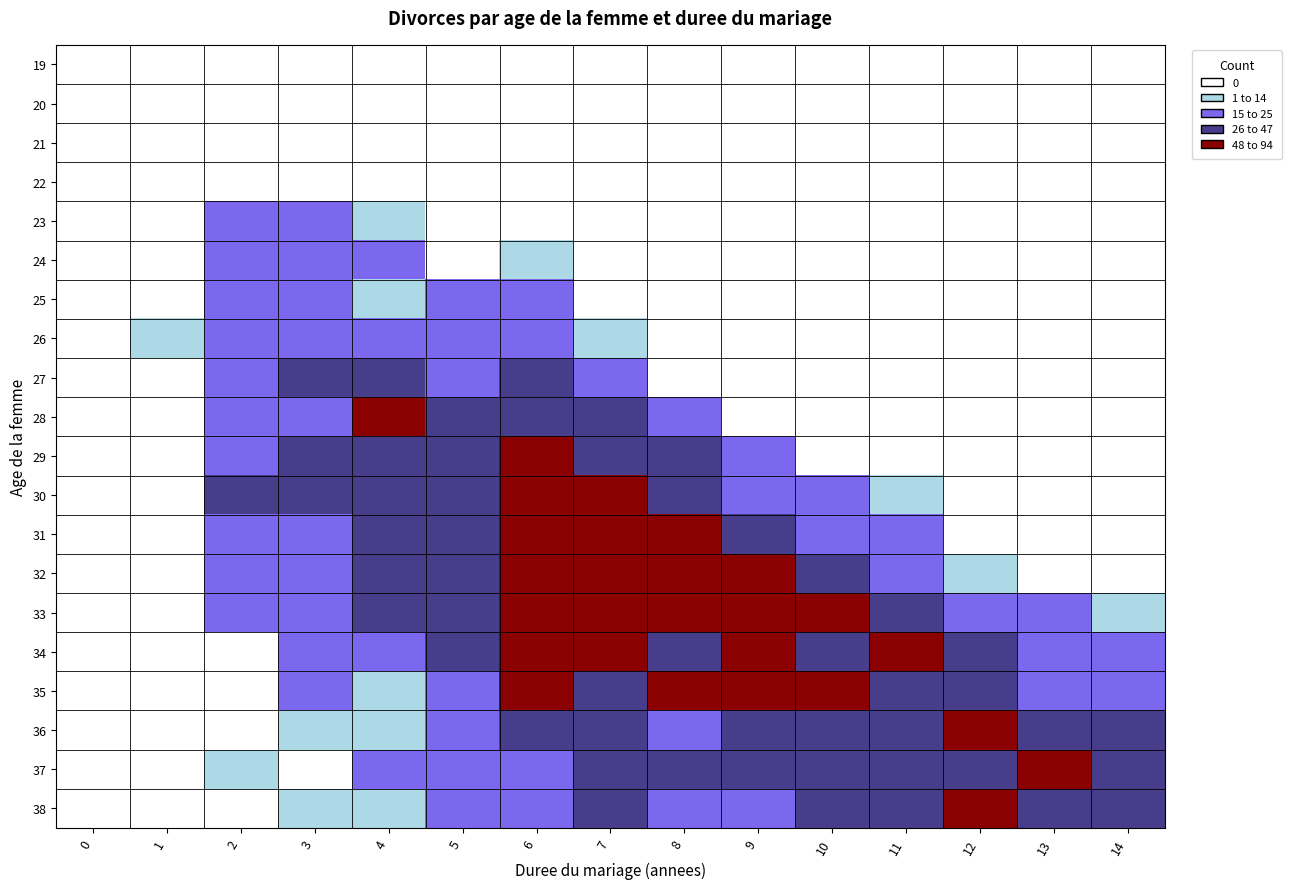

At which category is the sum across all series the highest?

6